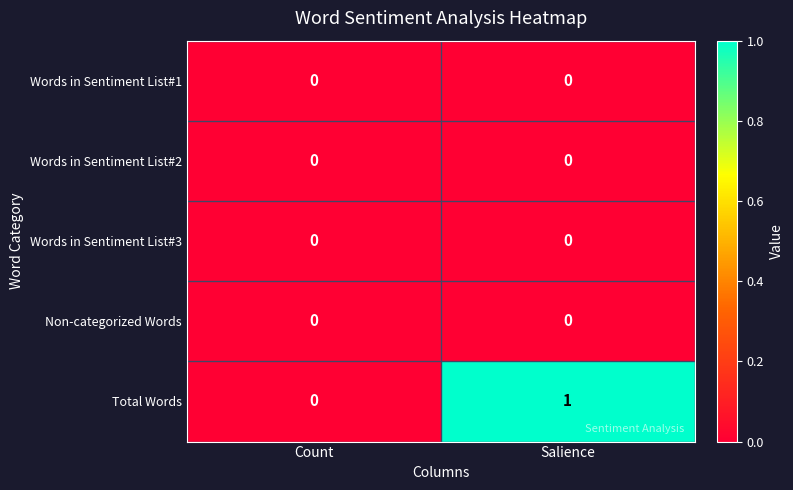

At which category is the sum across all series the highest?

Salience